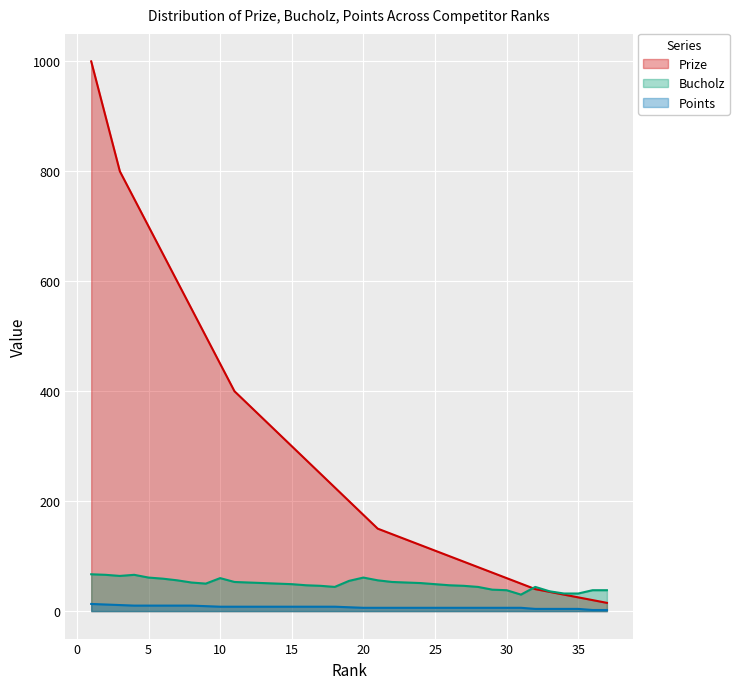

What is the value of the Bucholz point at the 16th from the left?

47